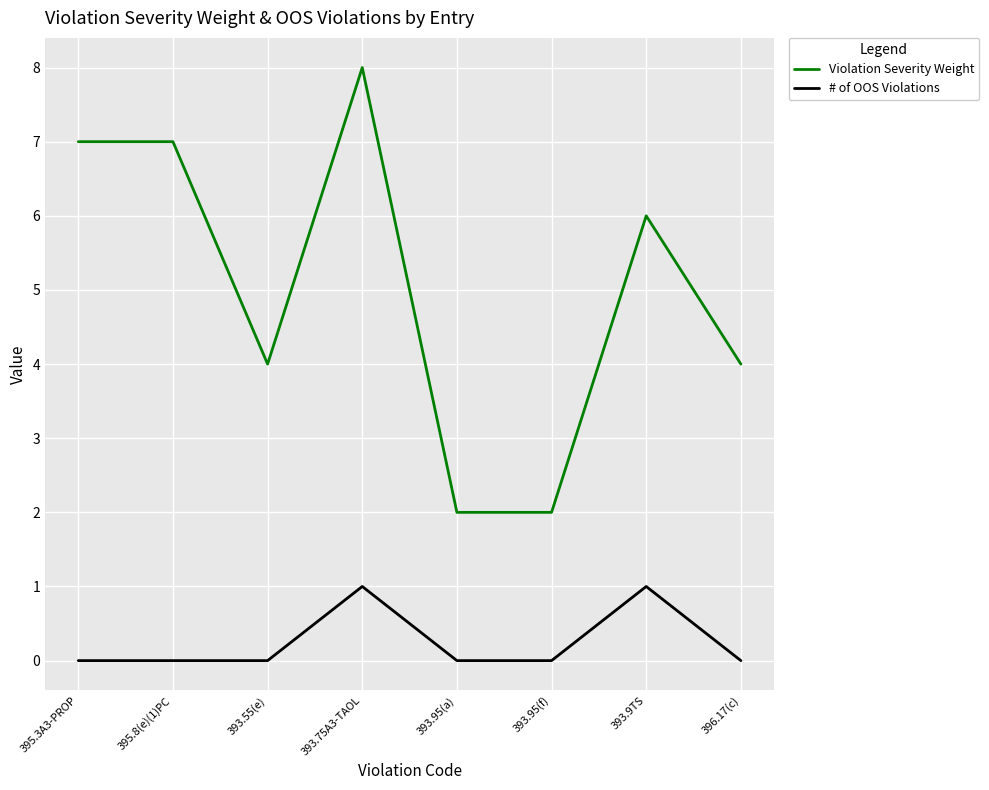

At 395.3A3-PROP, list the series in order from smallest to largest.

# of OOS Violations, Violation Severity Weight